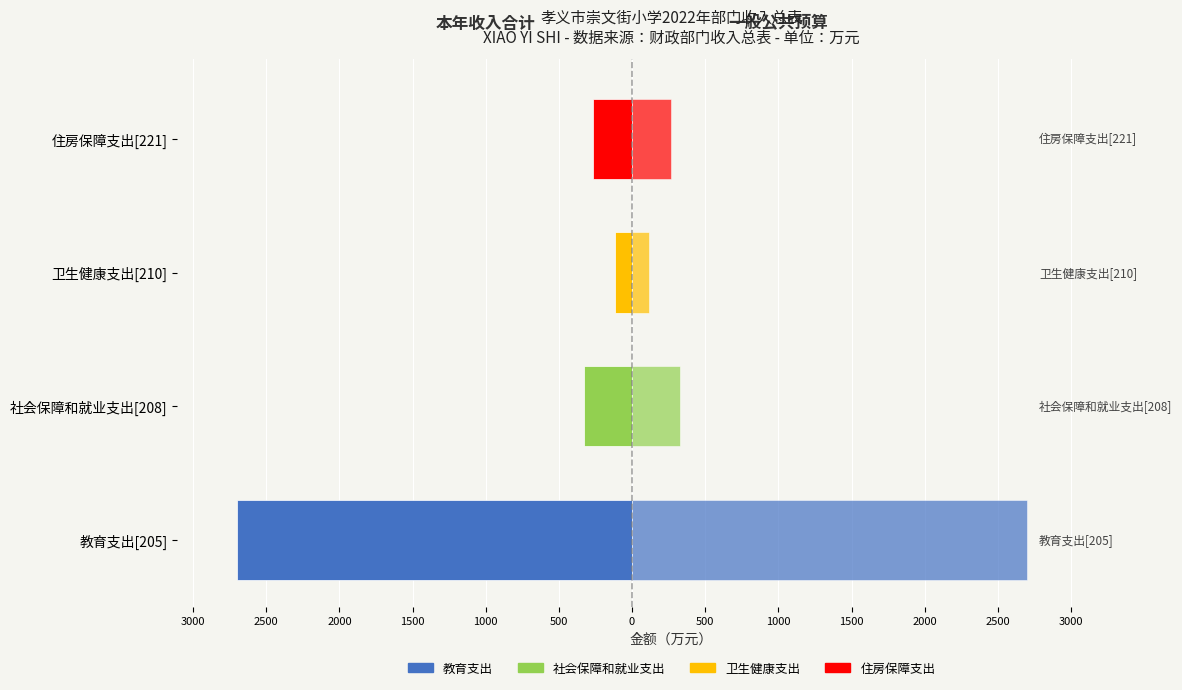

How many bars are there in total?

8